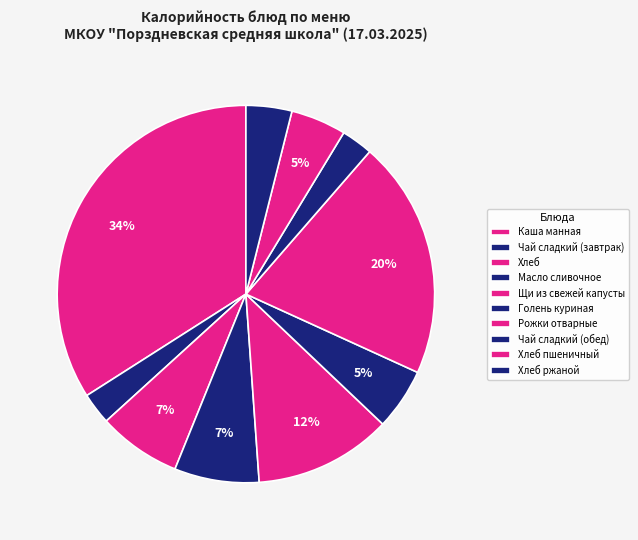

Which has a higher value, Хлеб пшеничный or Чай сладкий (завтрак)?

Хлеб пшеничный